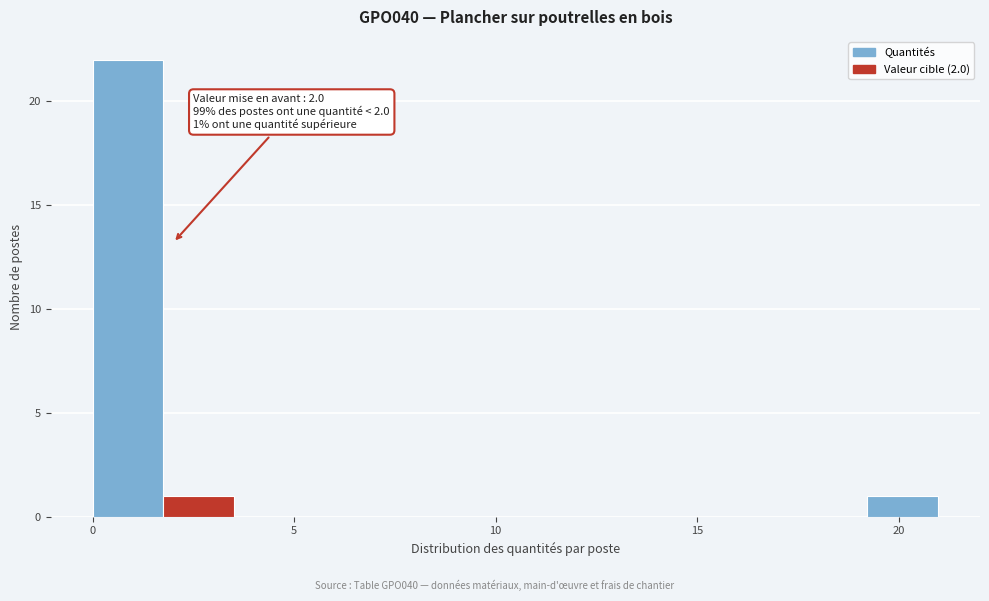

Around what value on the x-axis is the tallest bar? Give the approximate position of its centre, as read against the axis.

1.0